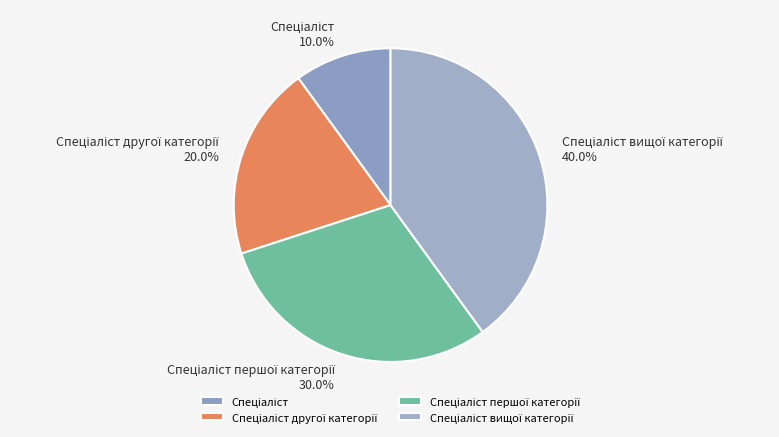

Is there a majority slice in this chart?

No